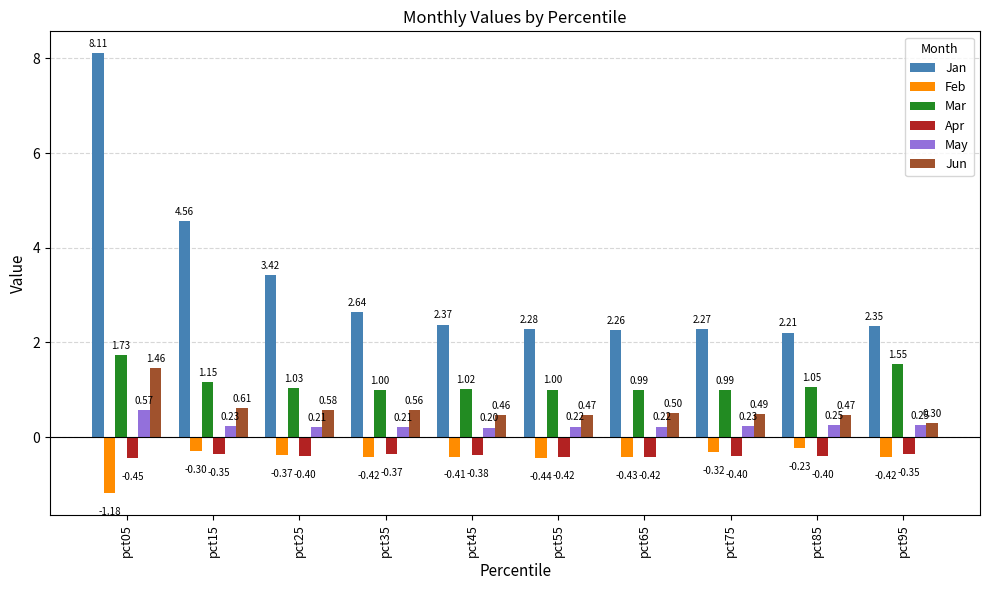

Are the bars grouped side by side (vs. stacked)?

Yes